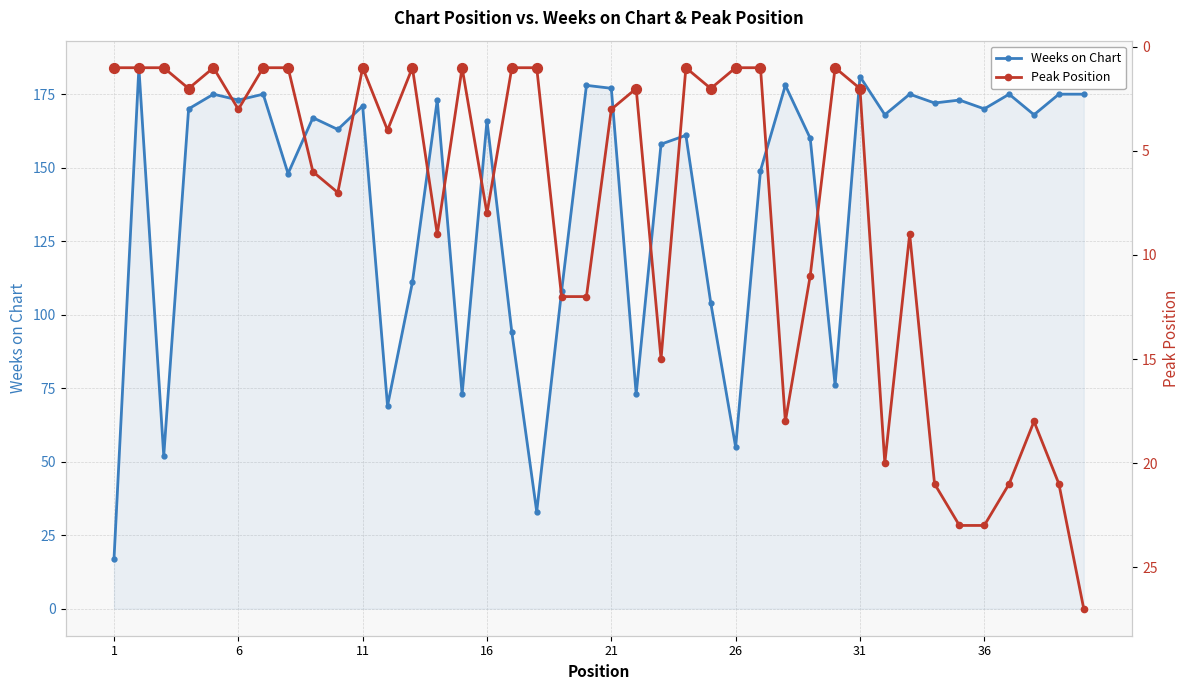

What are all the series names shown in the legend?

Weeks on Chart, Peak Position